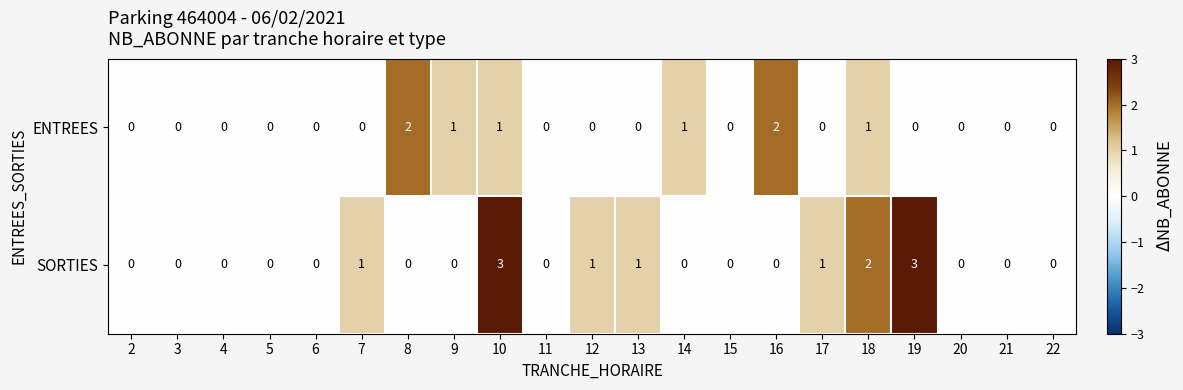

What is the sum of all ENTREES values?

8